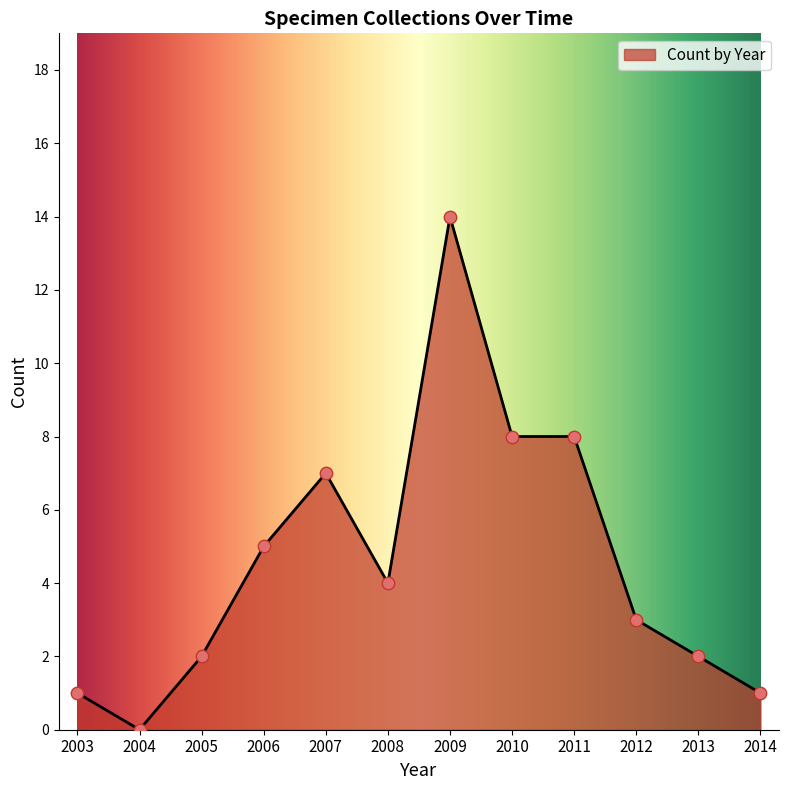

Between 2007 and 2013, which is larger?

2007